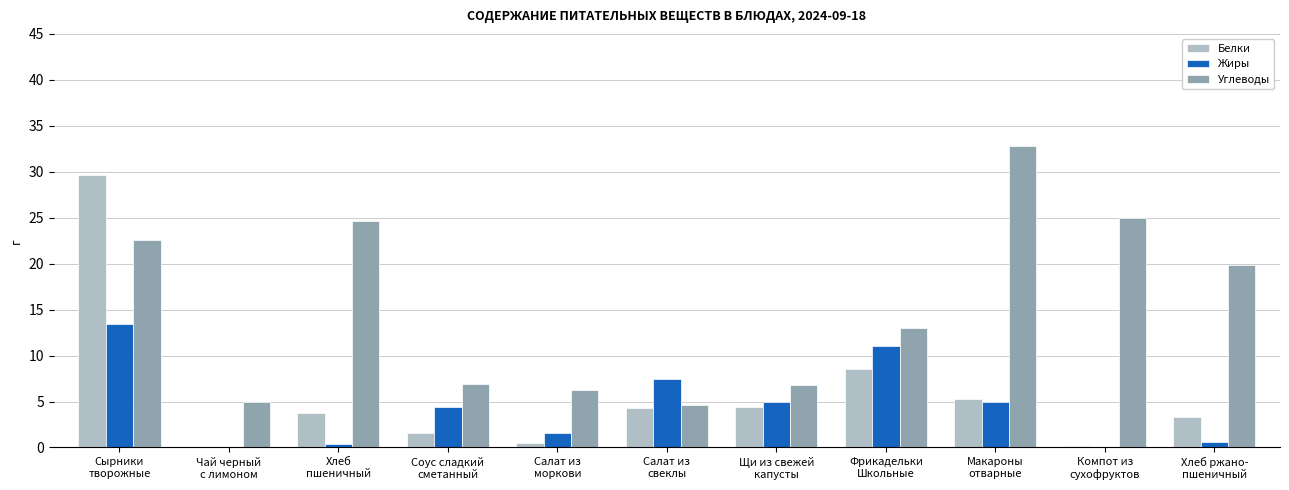

What is the sum of all Жиры values?

48.8